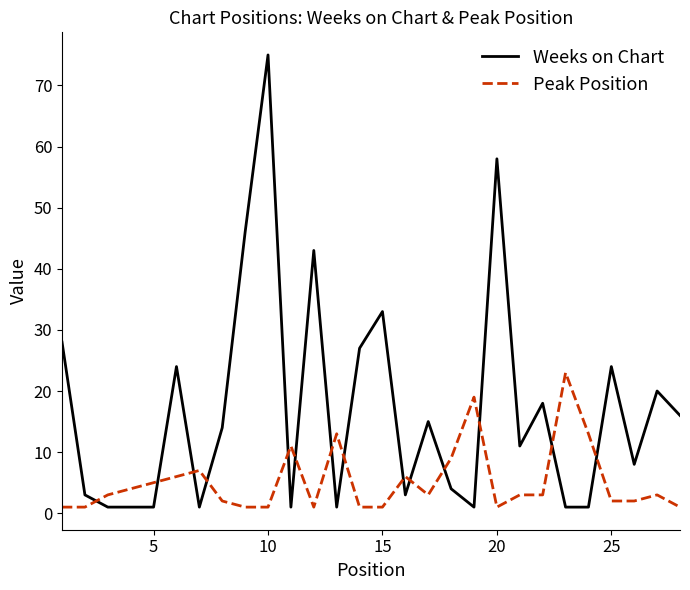

Rank the series by their average value, from highest to lowest.

Weeks on Chart, Peak Position